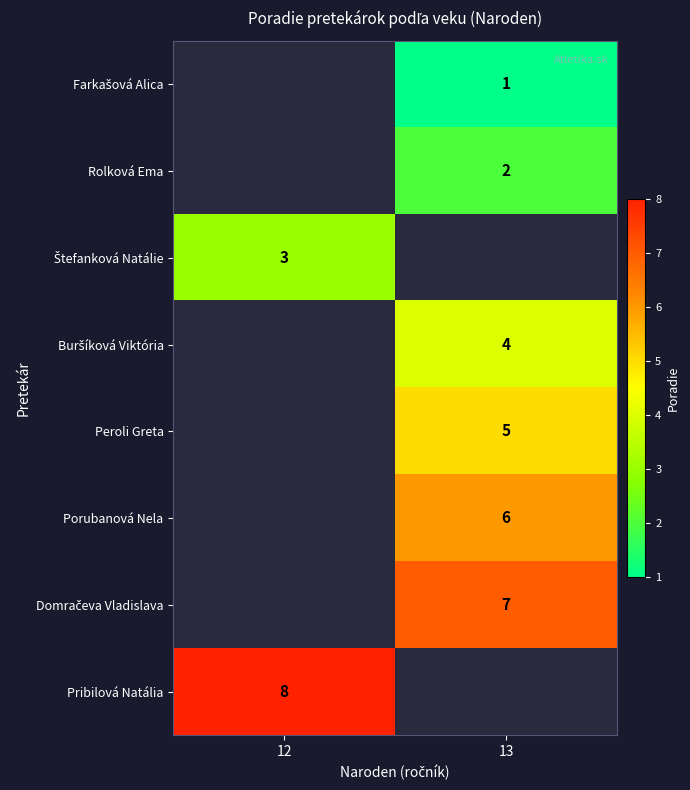

How many values in Porubanová Nela are above zero?

1